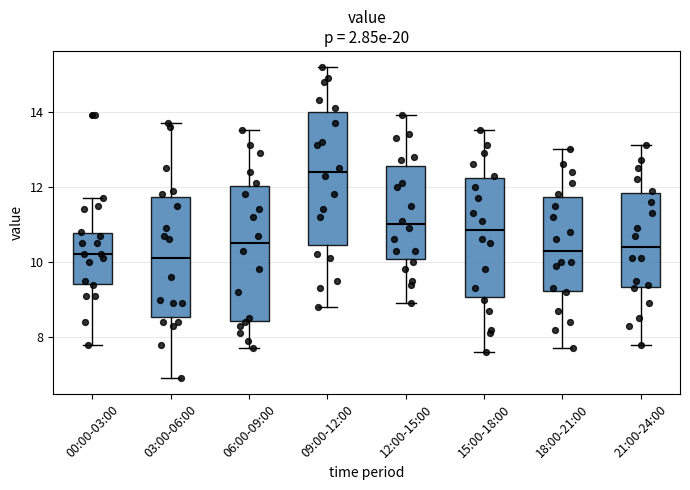

Which box's median line is the highest?

09:00-12:00